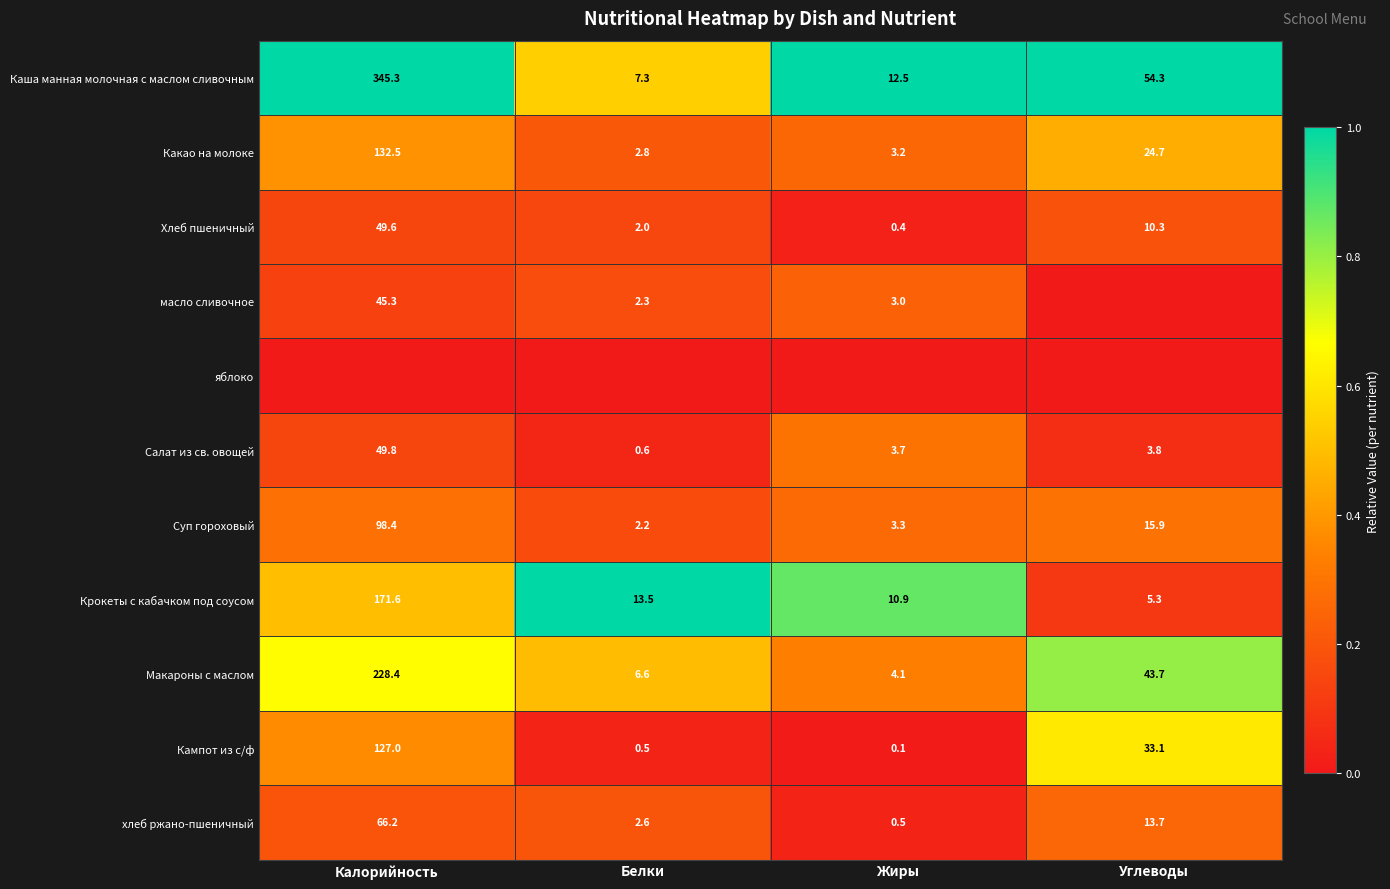

What is the sum of all Кампот из с/ф values?

160.7